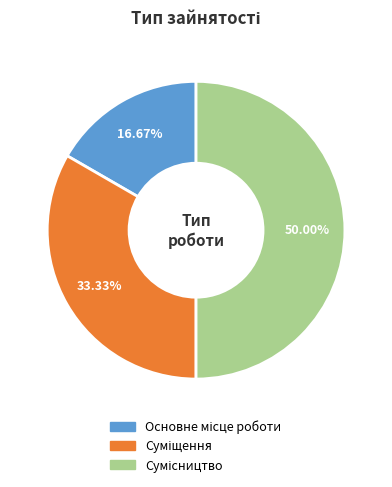

How many slices are in this pie chart?

3